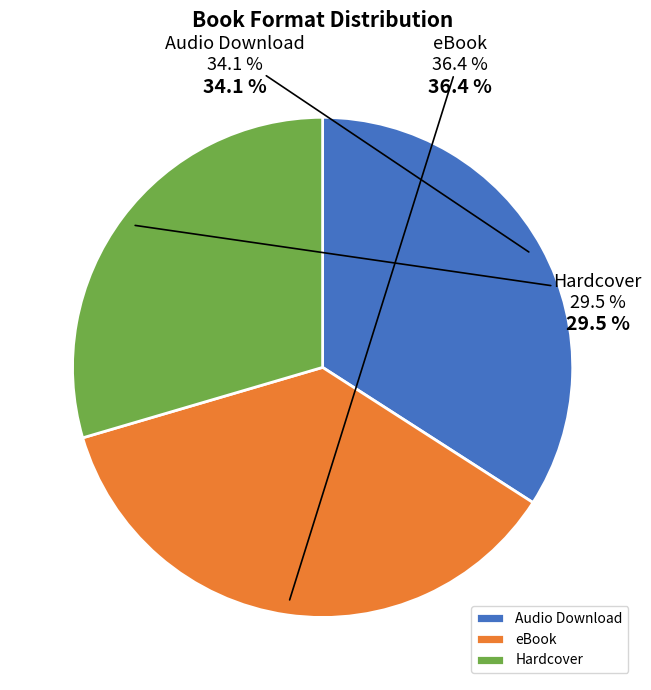

Rank the categories by value from lowest to highest.

Hardcover, Audio Download, eBook